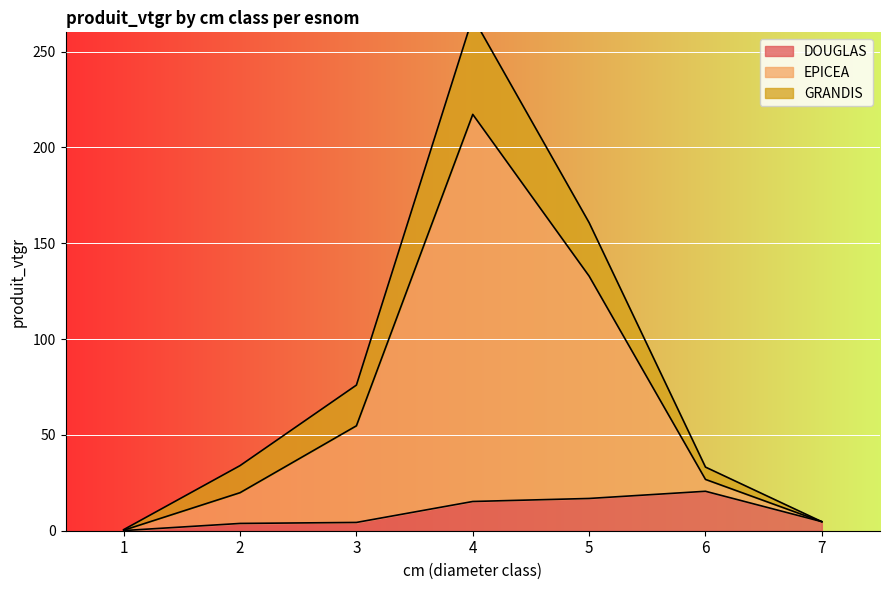

The value of DOUGLAS at 1 is 0.0. True or false?

False